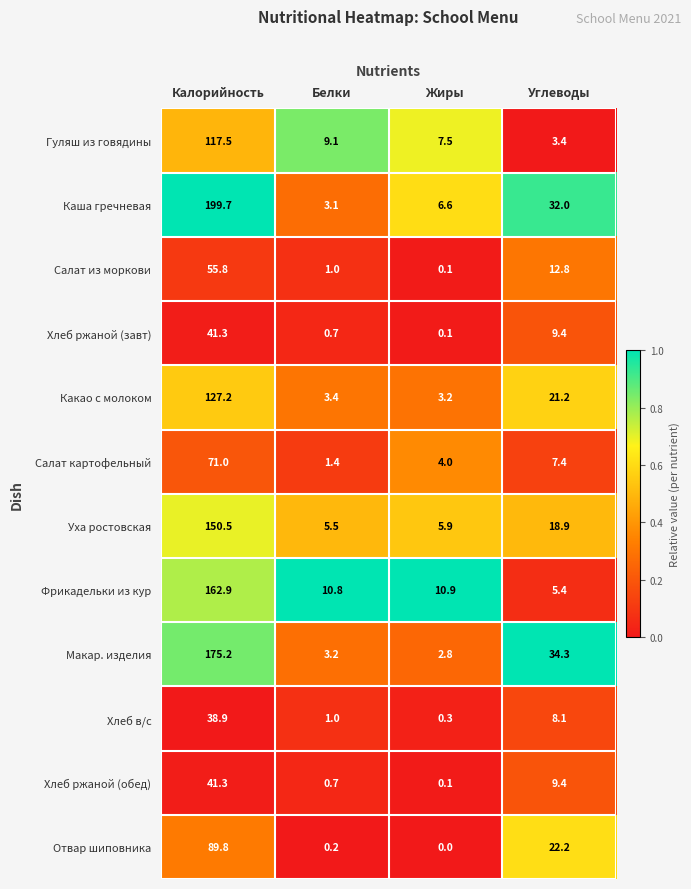

The value of Уха ростовская at Углеводы is 25.8. True or false?

False